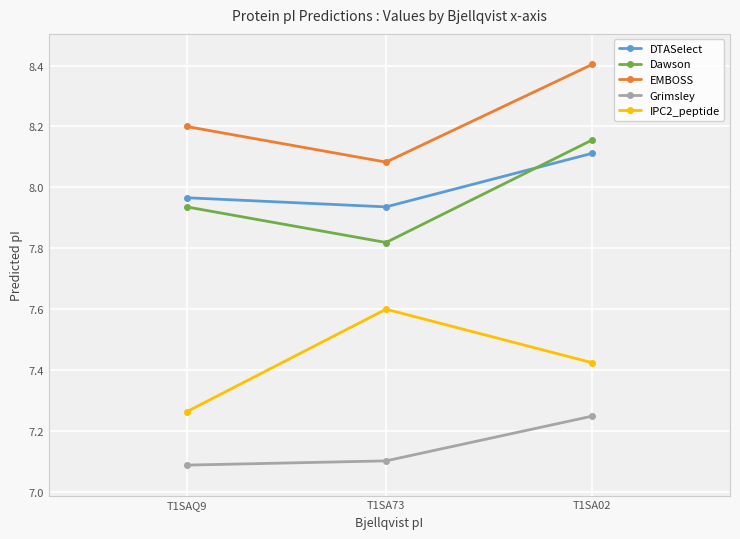

How many categories are shown in the chart?

3